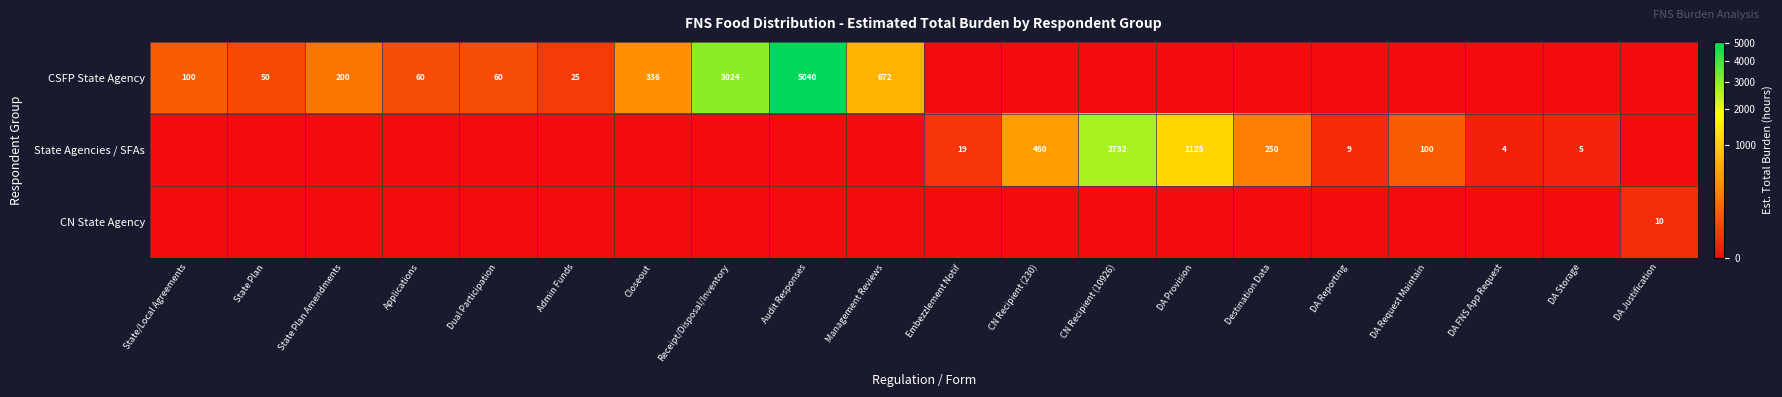

Is it true that CN State Agency equals 10 at DA Justification?

True